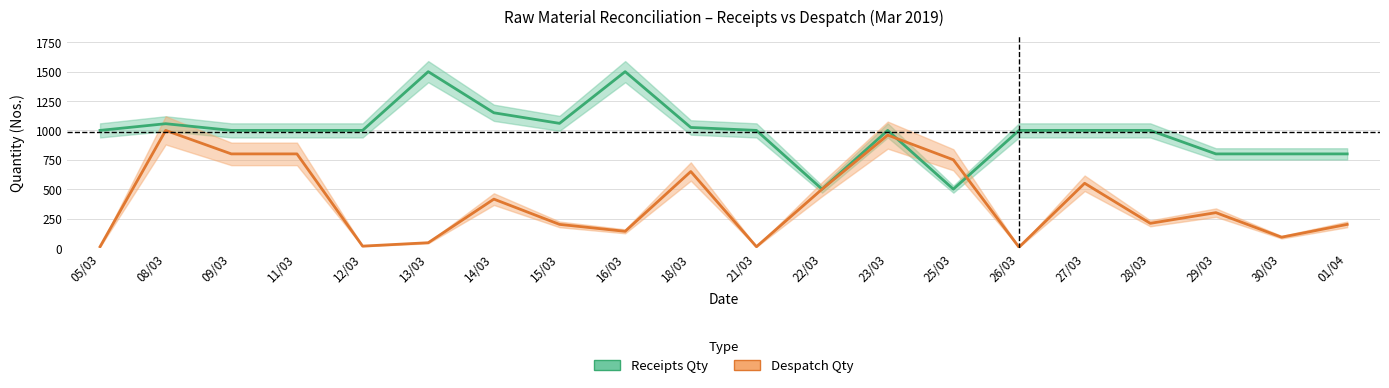

Where is the first local maximum for Receipts Qty?

08/03